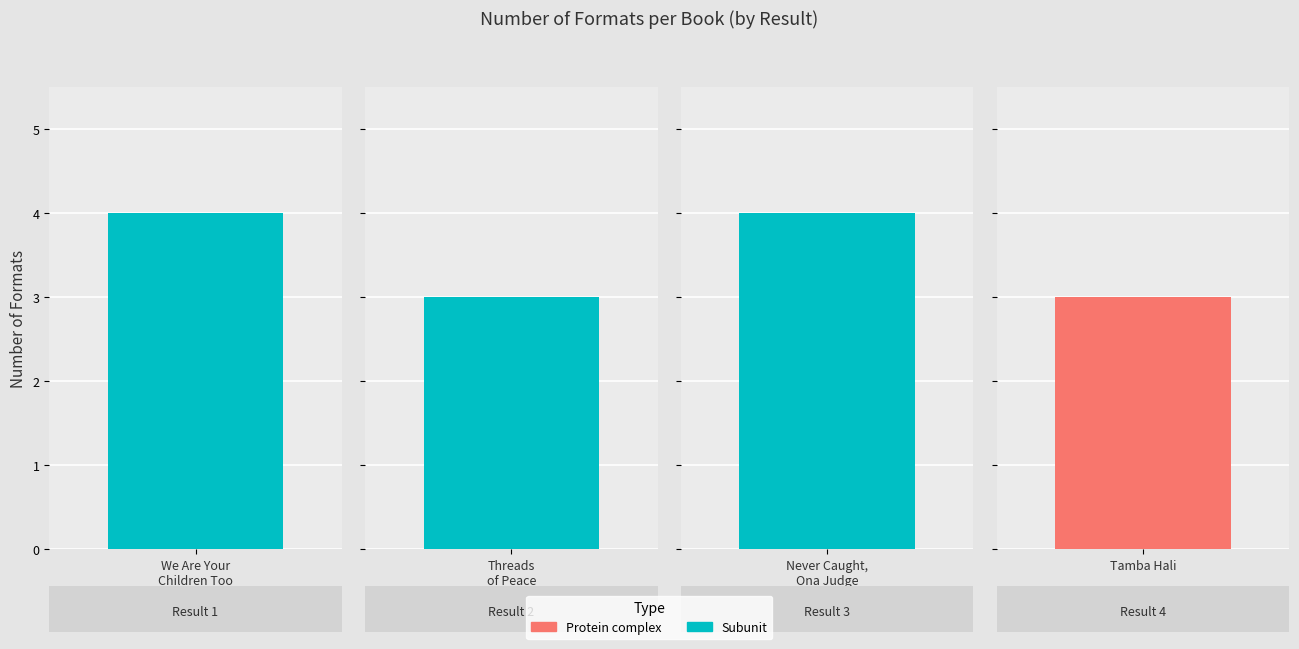

Rank the categories by value from lowest to highest.

Threads of Peace, Tamba Hali, We Are Your Children Too, Never Caught, the Story of Ona Judge